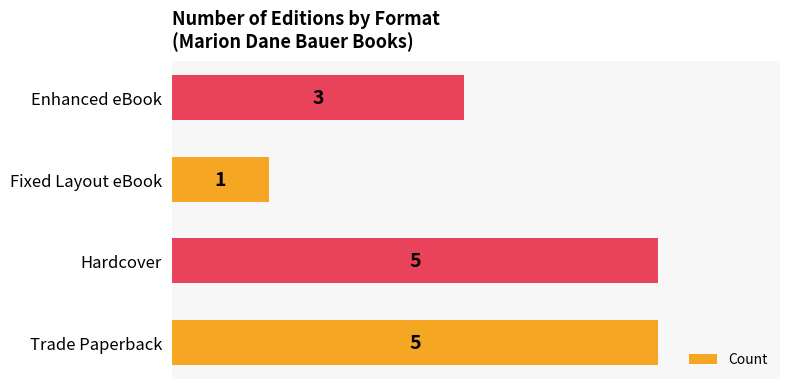

Reading top to bottom, transcribe all the data shown in this chart.

Enhanced eBook=3	Fixed Layout eBook=1	Hardcover=5	Trade Paperback=5